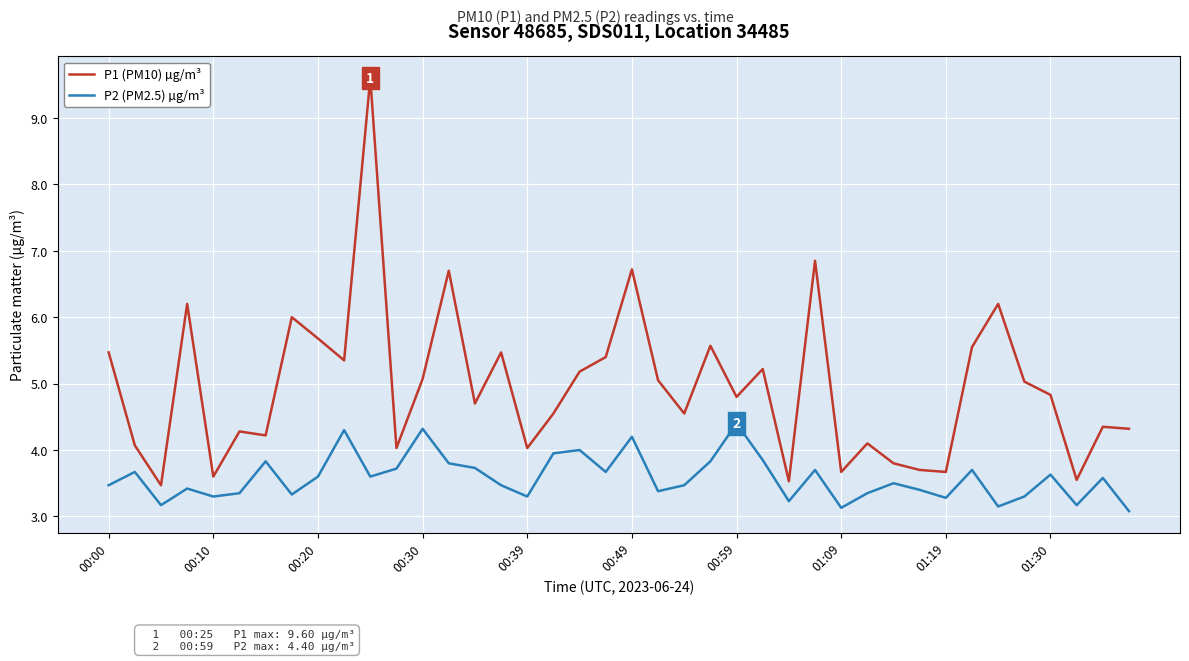

Rank the series by their maximum value, from lowest to highest.

P2 (PM2.5) µg/m³, P1 (PM10) µg/m³